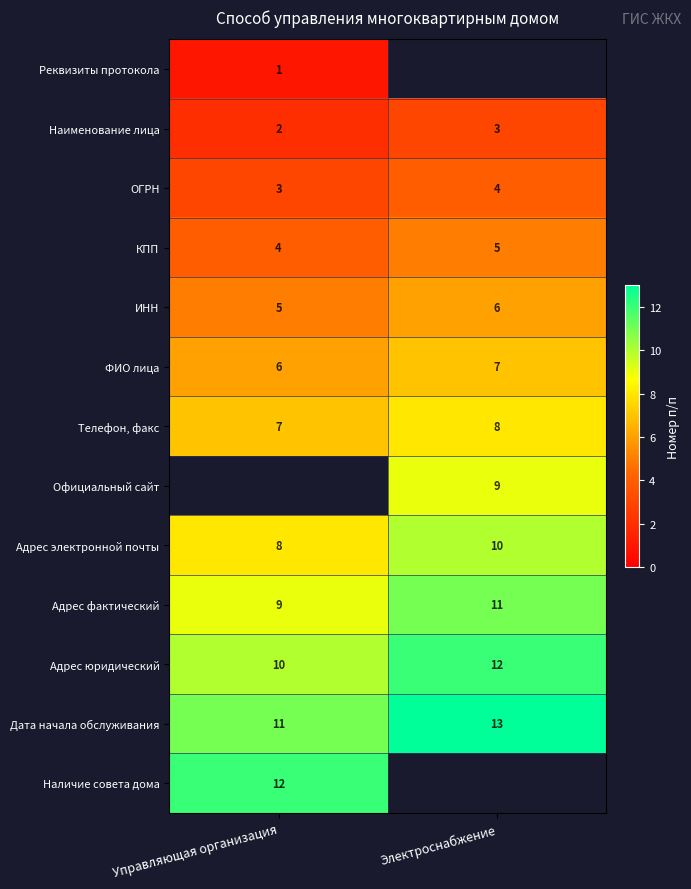

The value of Реквизиты протокола at Управляющая организация is 0.6. True or false?

False